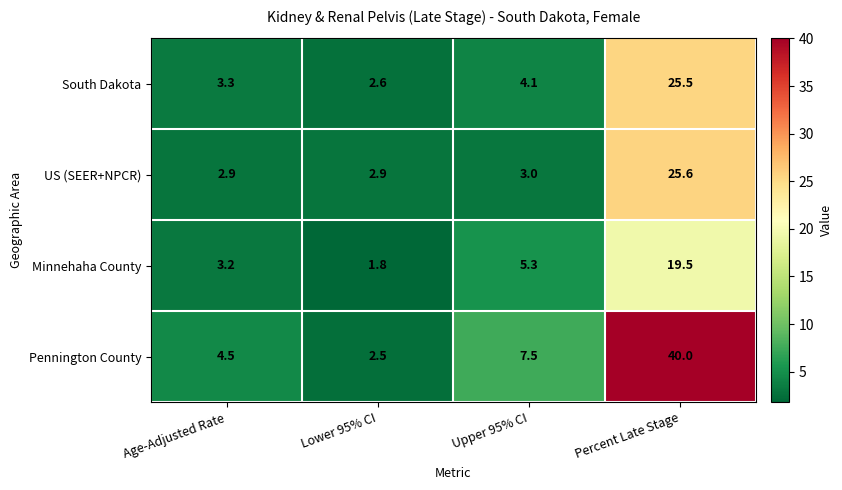

Which category has the highest value across all series?

Percent Late Stage